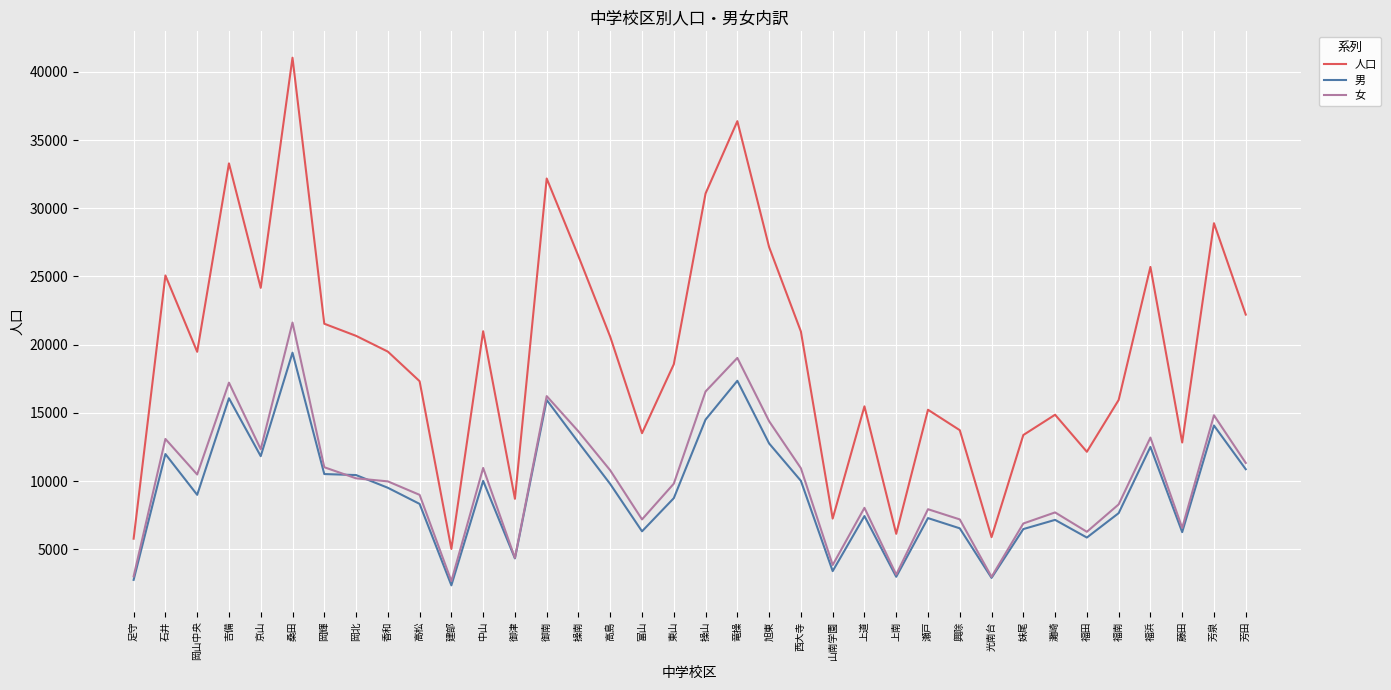

Rank the series by their maximum value, from highest to lowest.

人口, 女, 男